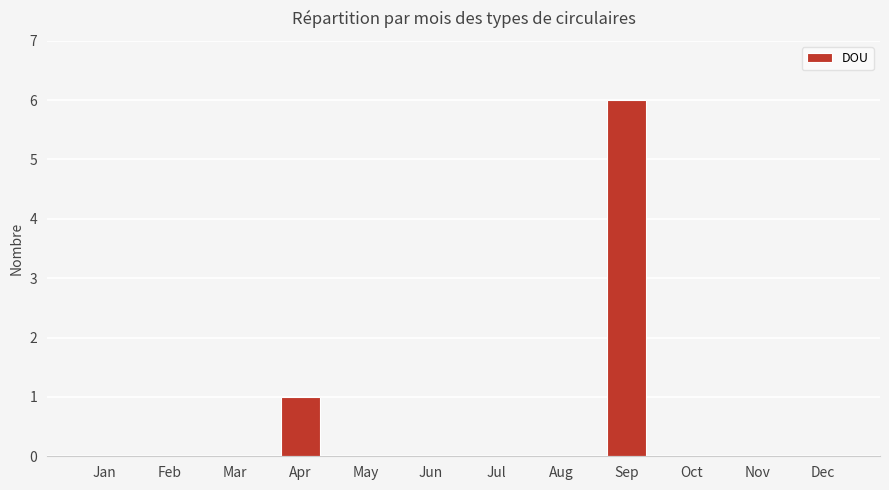

How many series are shown in this chart?

1